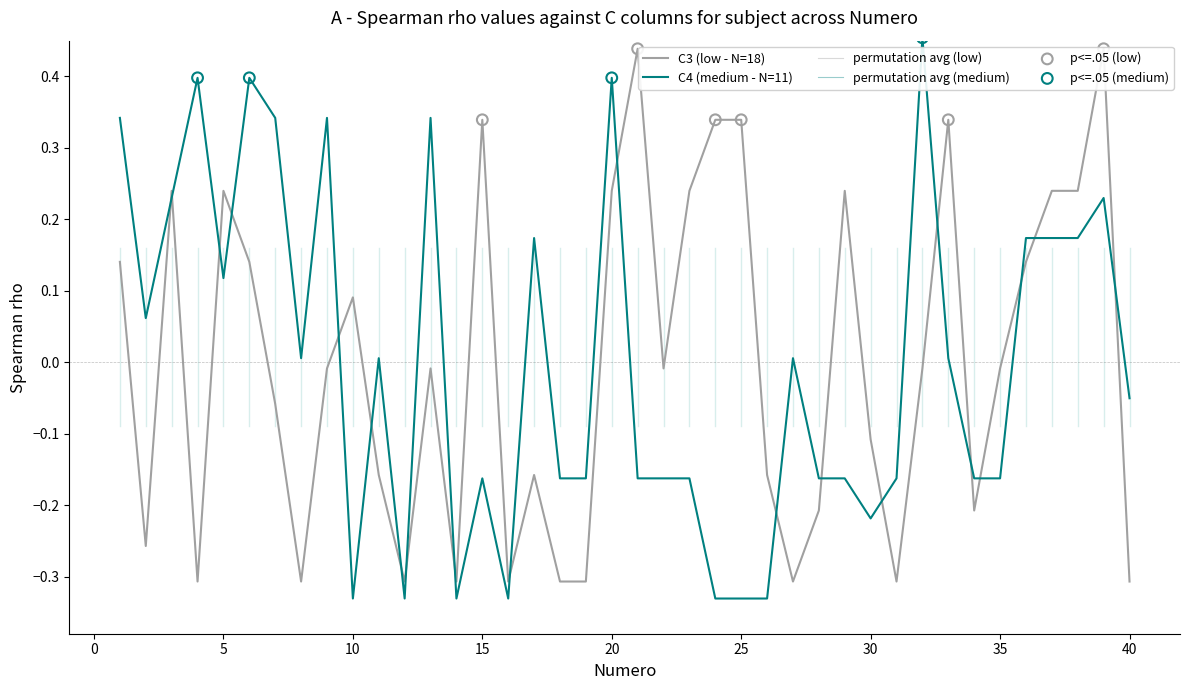

At how many categories does at least one series exceed 0?

27